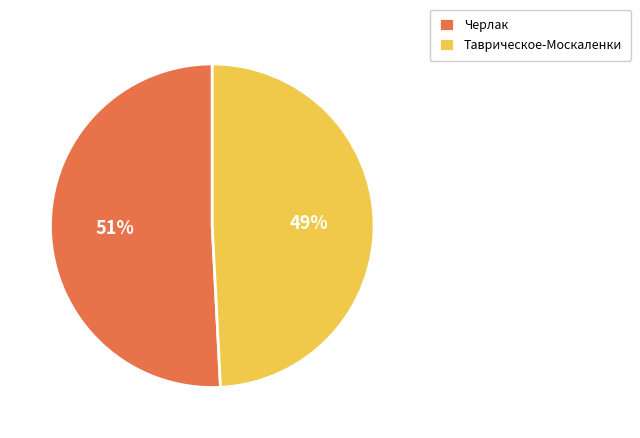

To the nearest percent, what portion does Черлак represent?

51%